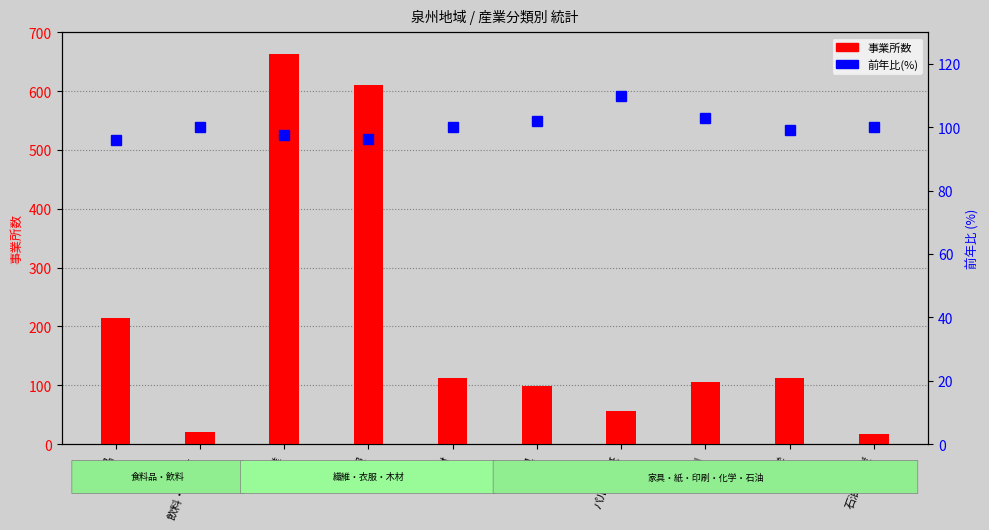

What is the sum of the 前年比(%) values at 飲料・たばこ and 衣服?

196.2